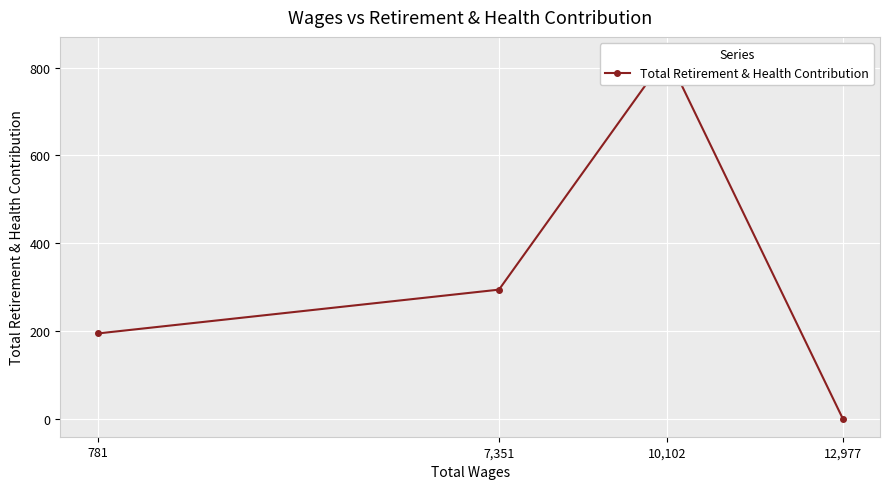

Count the number of categories in the chart.

4